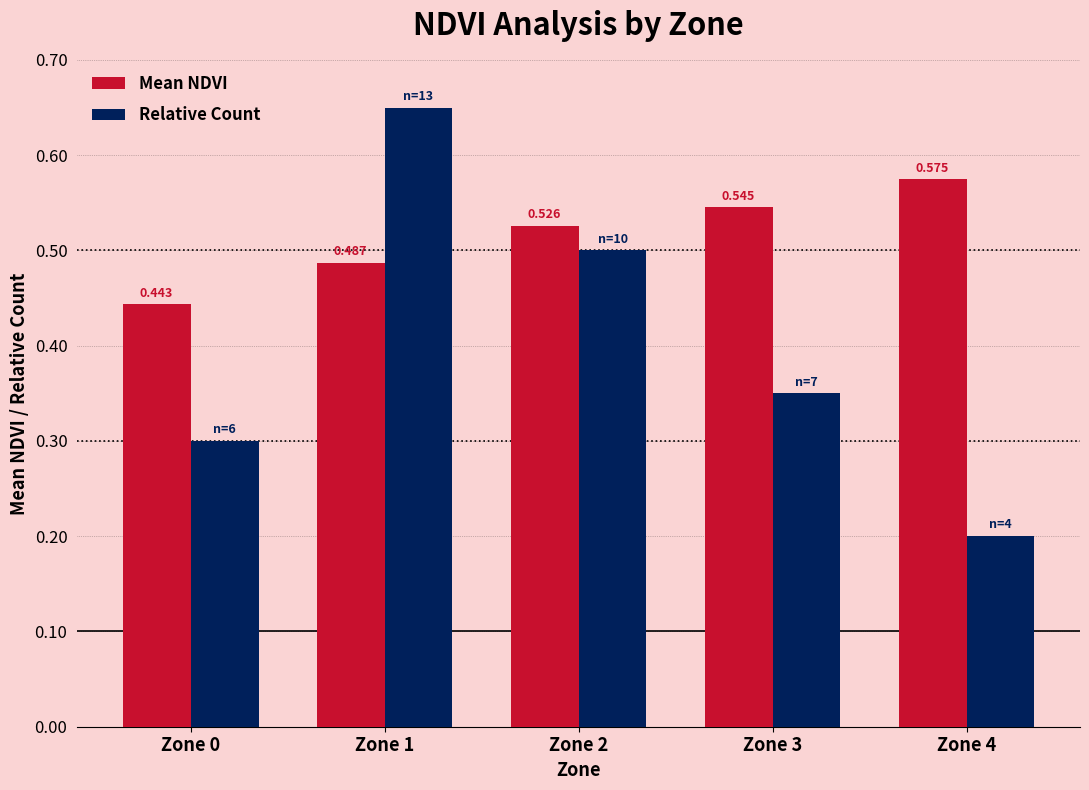

Count the number of categories in the chart.

5